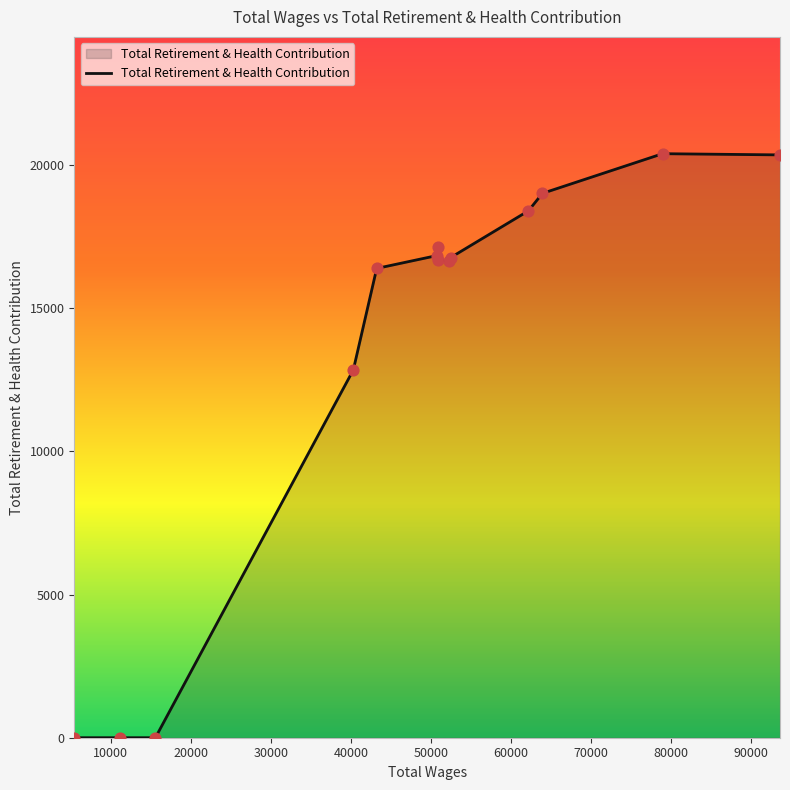

What is the difference between the maximum and minimum values?

20398